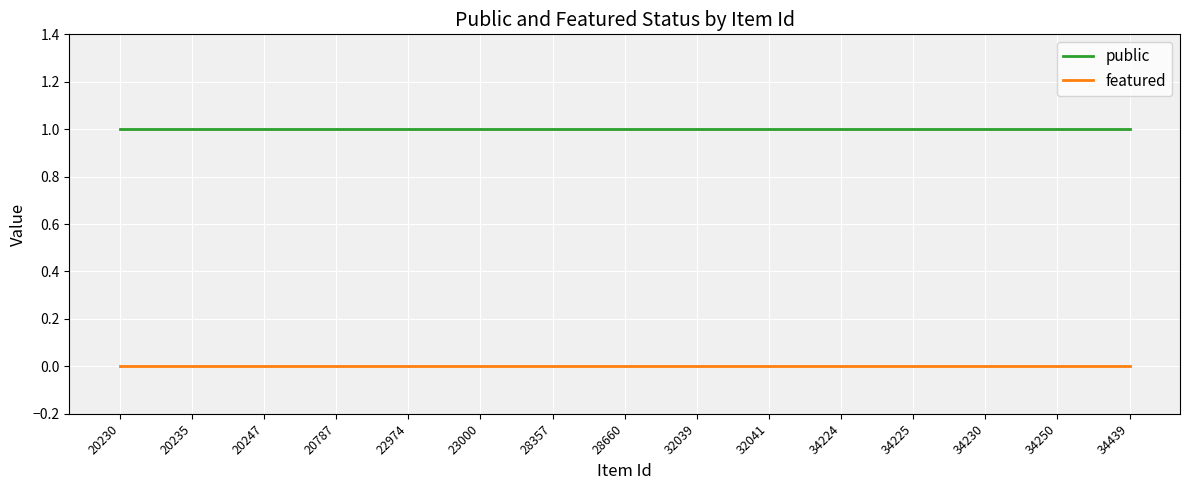

How many series are shown in this chart?

2